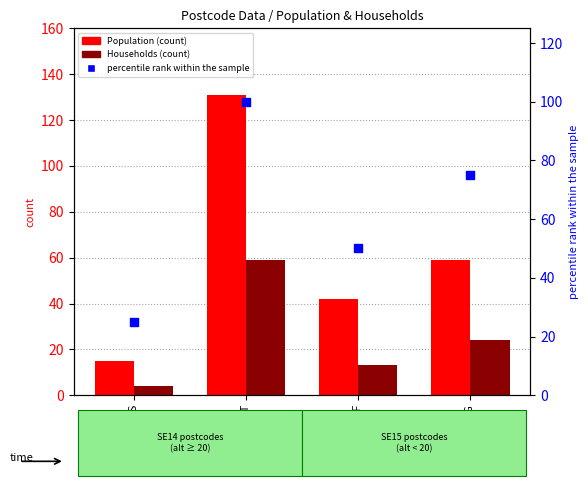

Which series has the largest Y range (max minus min)?

Population